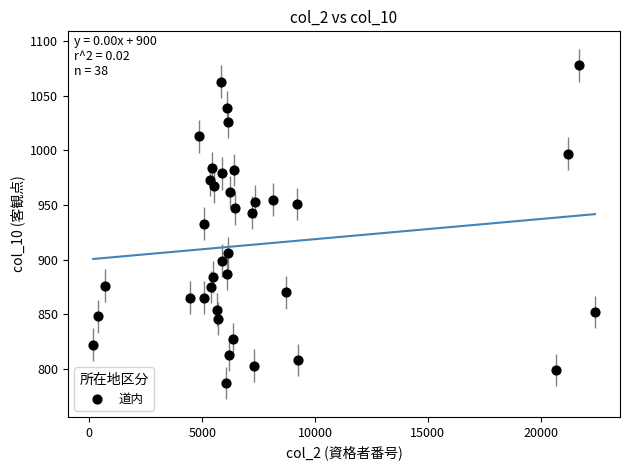

What is the range of Y values (max minus min)?

291